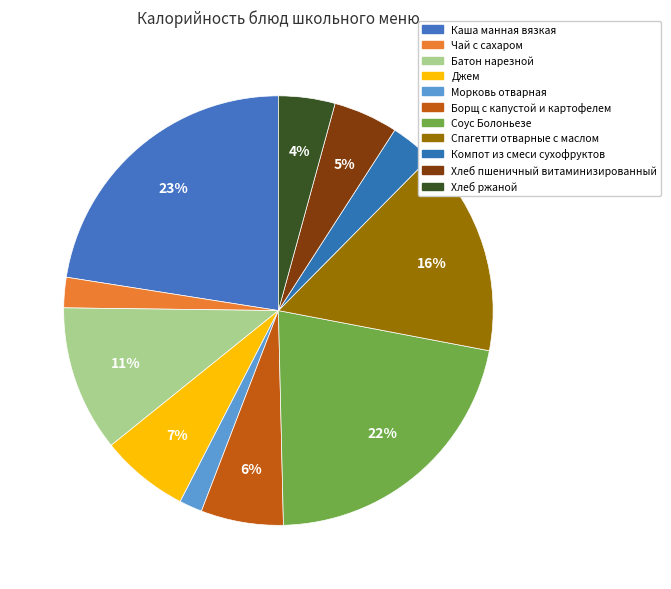

True or false: Соус Болоньезе accounts for 7% of the total.

False